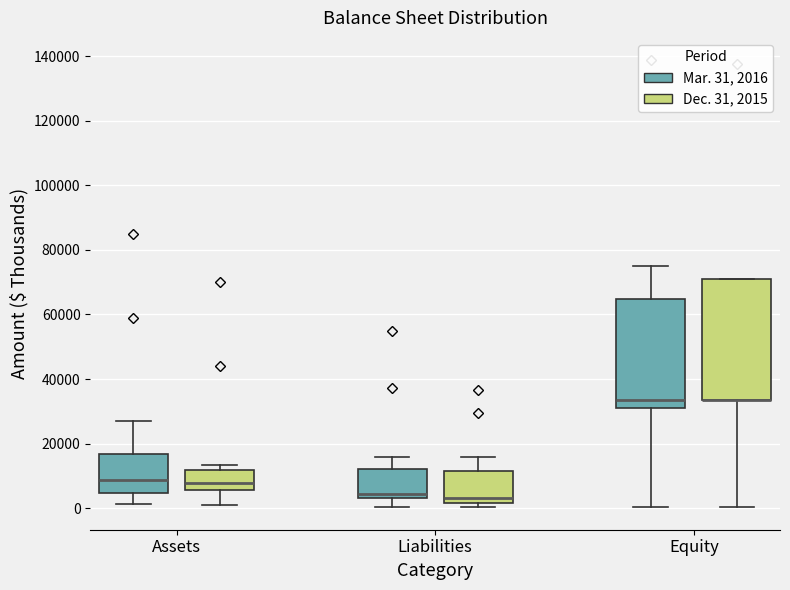

Reading left to right, transcribe this box plot: for each box, give where its median line is, the range the box spans, and where its two whiskers end, as read against the y-axis. The values are not printed on the chart, so give them approximately, as read against the axis.

Assets (Mar. 31, 2016): median 8000, box 4000 to 16000, whiskers 2000 to 26000
Assets (Dec. 31, 2015): median 8000, box 6000 to 12000, whiskers 2000 to 14000
Liabilities (Mar. 31, 2016): median 4000 (just above the box's lower edge), box 4000 to 12000, whiskers 0 to 16000
Liabilities (Dec. 31, 2015): median 4000, box 2000 to 12000, whiskers 0 to 16000
Equity (Mar. 31, 2016): median 34000, box 30000 to 64000, whiskers 0 to 76000
Equity (Dec. 31, 2015): median 34000 (drawn on the box's lower edge), box 34000 to 70000, whiskers 0 to 70000